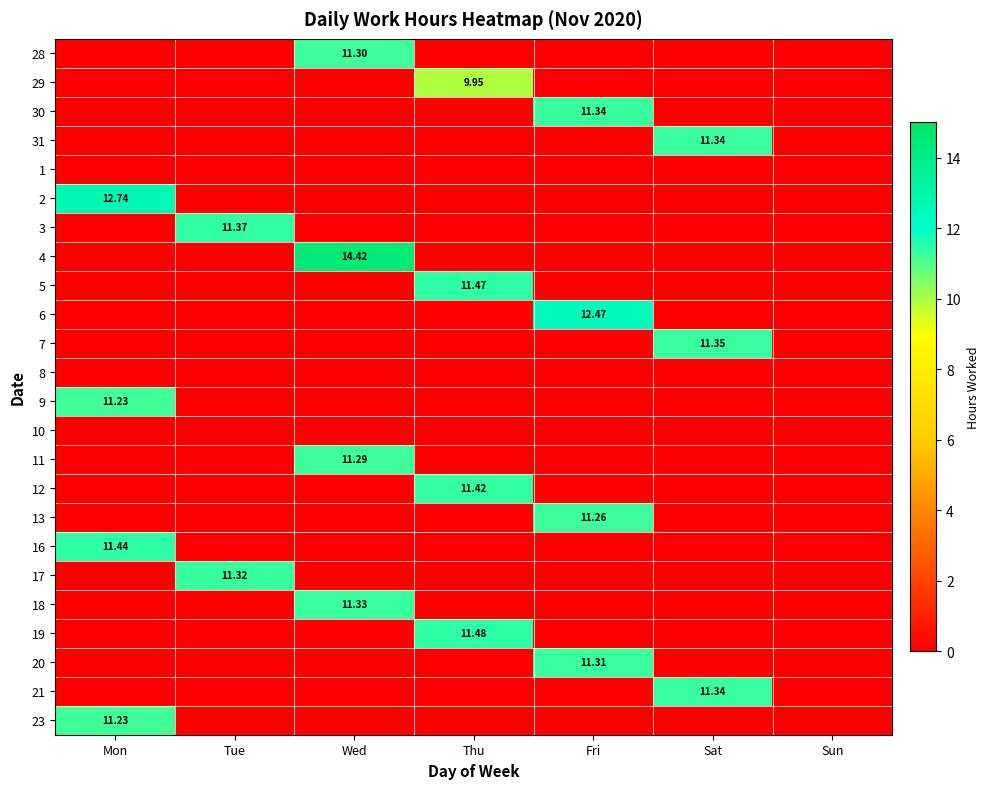

Which series has the largest total across all categories?

4